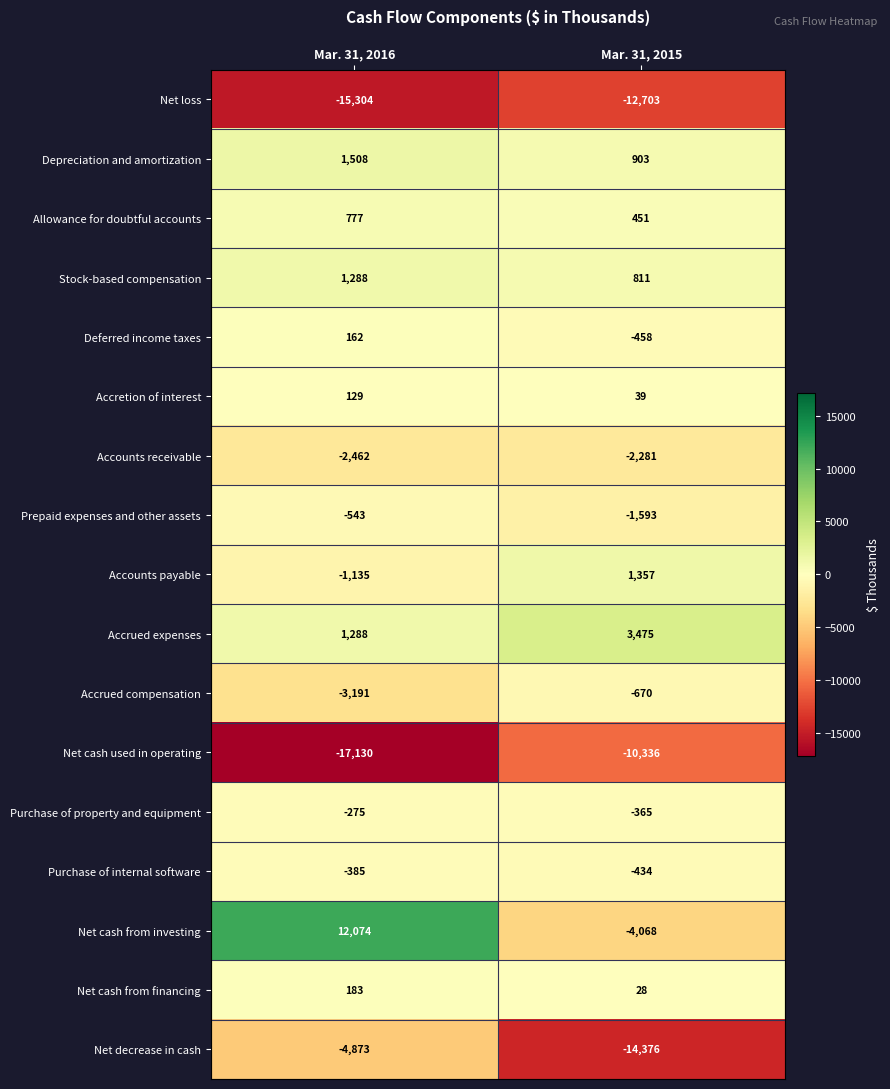

How many series are shown in this chart?

17